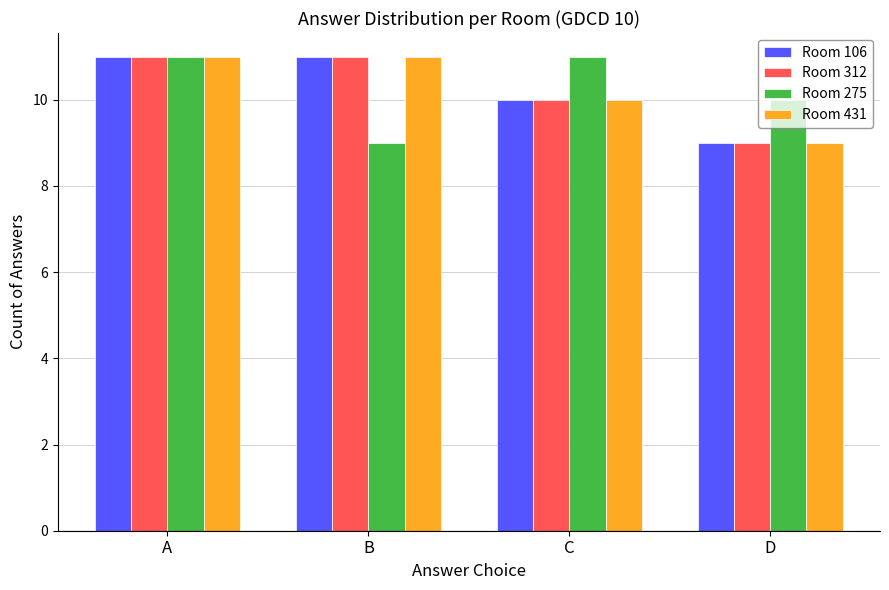

Is it true that Room 106 equals 11 at B?

True